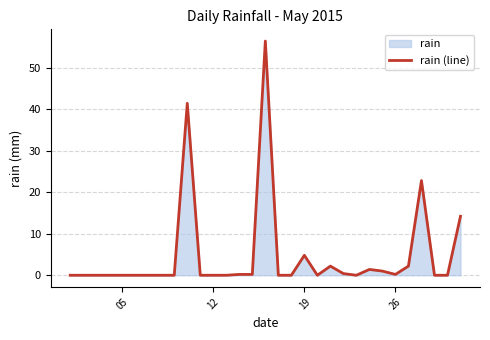

What is the greatest value displayed?

56.4